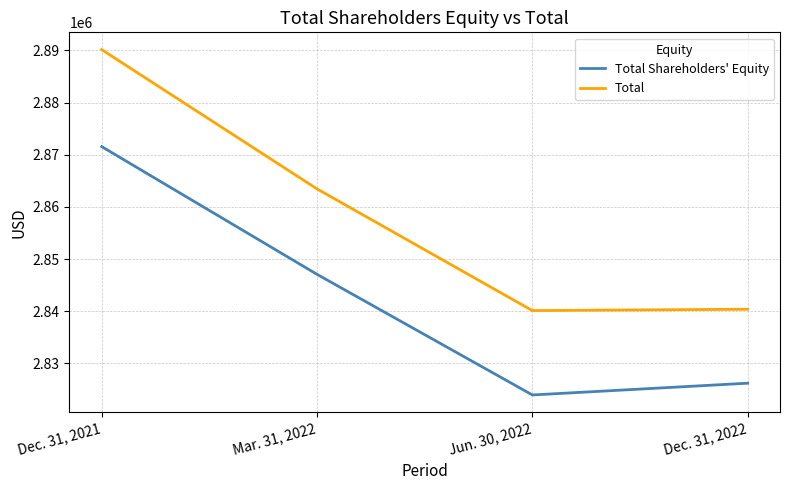

True or false: Total Shareholders' Equity and Total cross at least once.

False